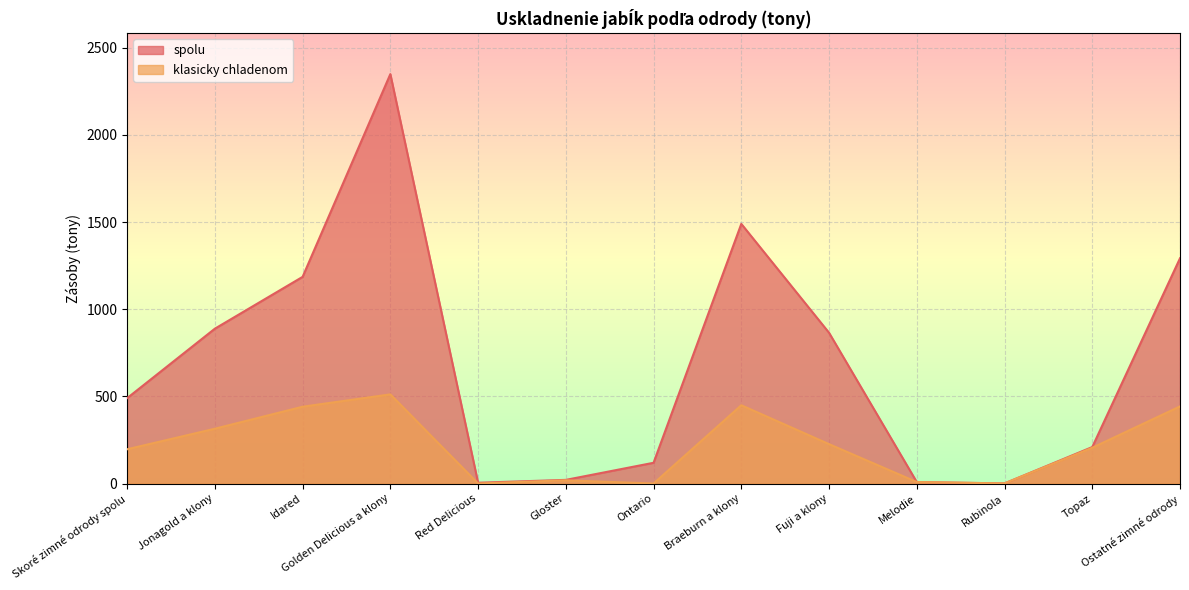

What is the value of the klasicky chladenom point at the 2nd from the left?

314.4